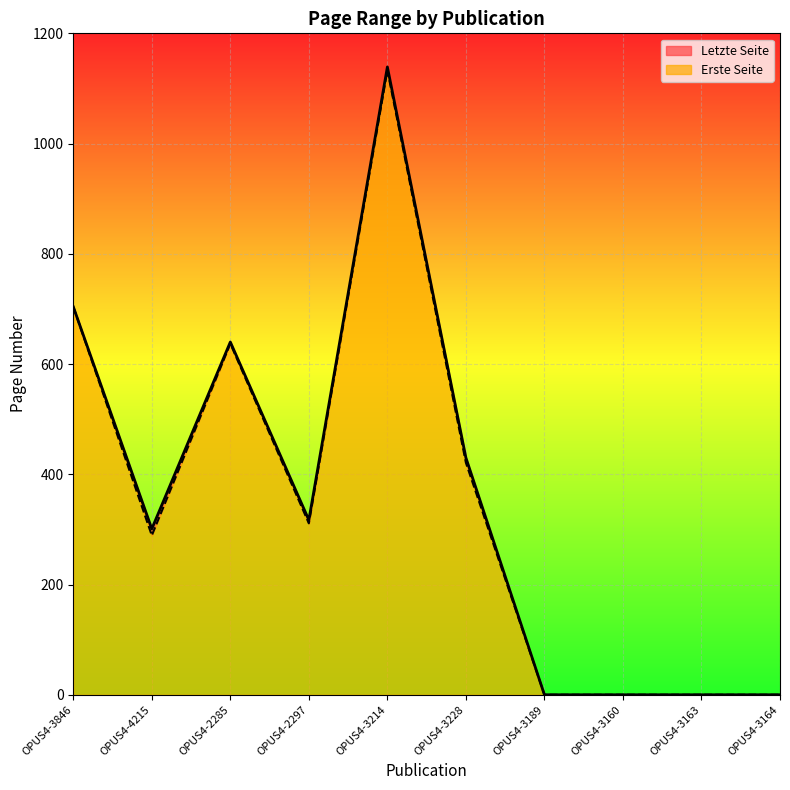

Is it true that Letzte Seite equals 1122 at OPUS4-3846?

False